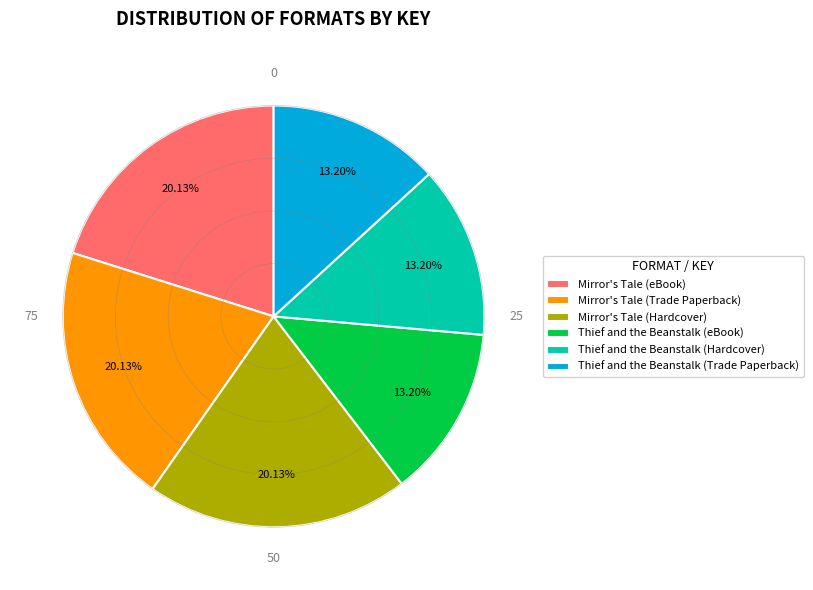

Is there any slice that represents more than half of the pie?

No